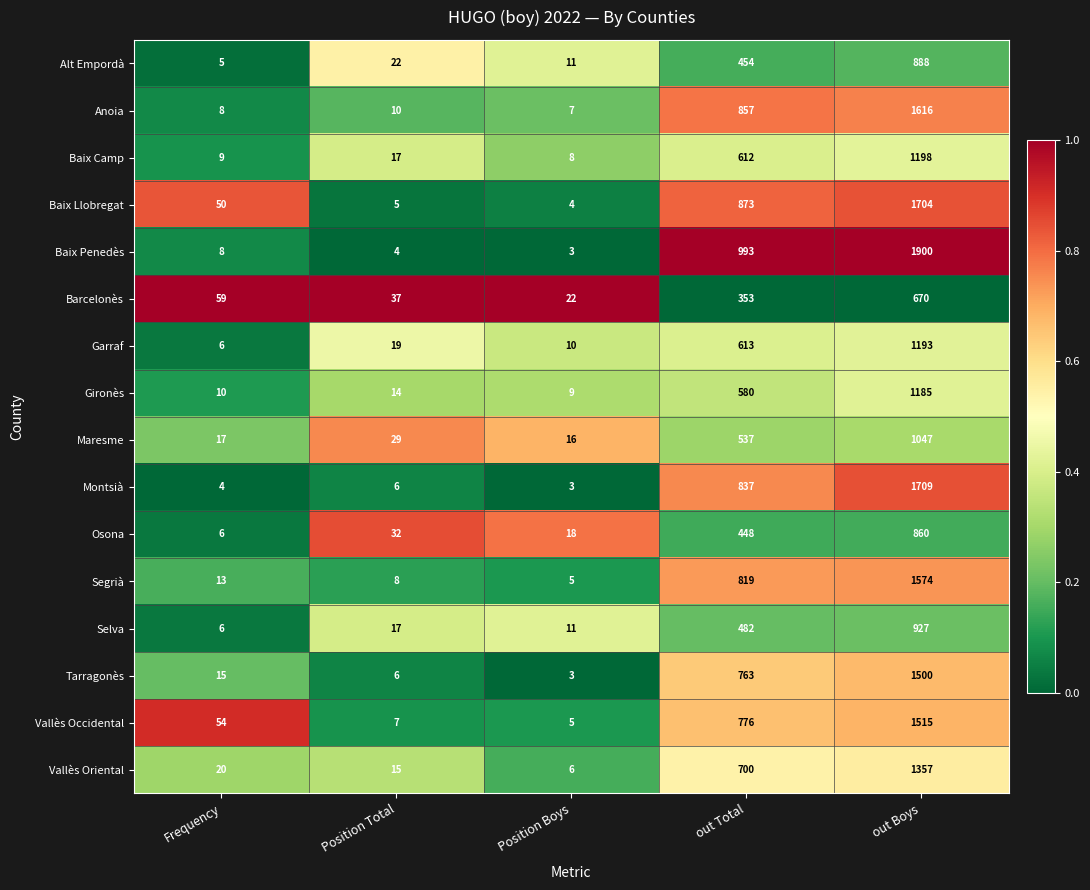

How many distinct data groups are displayed?

16